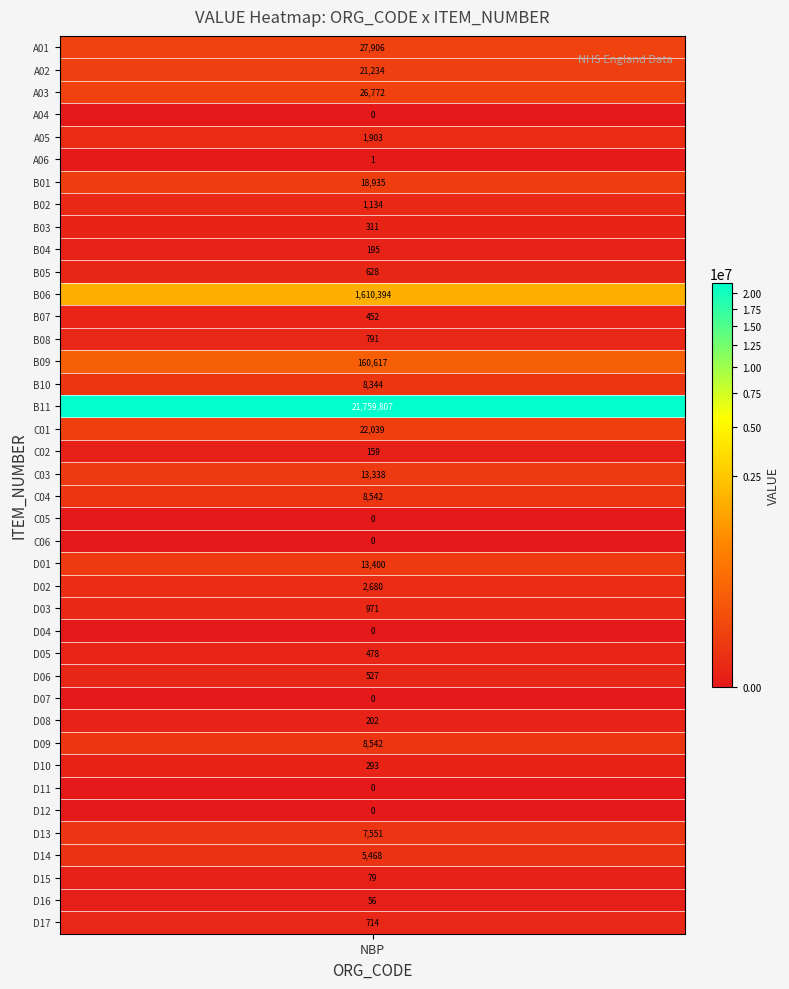

Is it true that the value at A04 is -10690247?

False